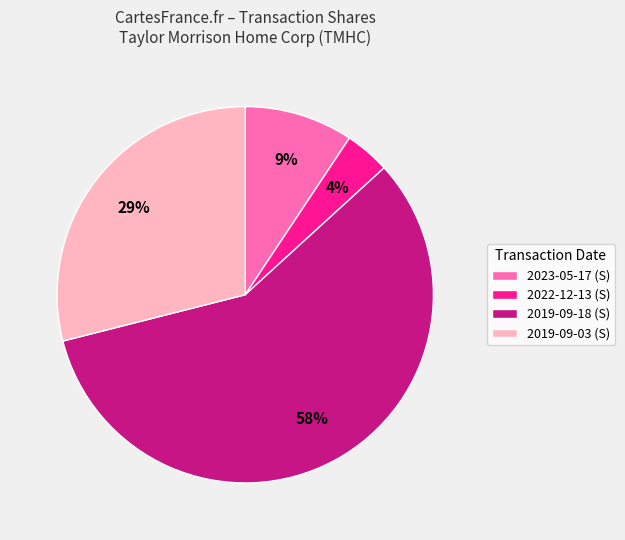

Does 2022-12-13 (S) account for over 50% of the chart?

No